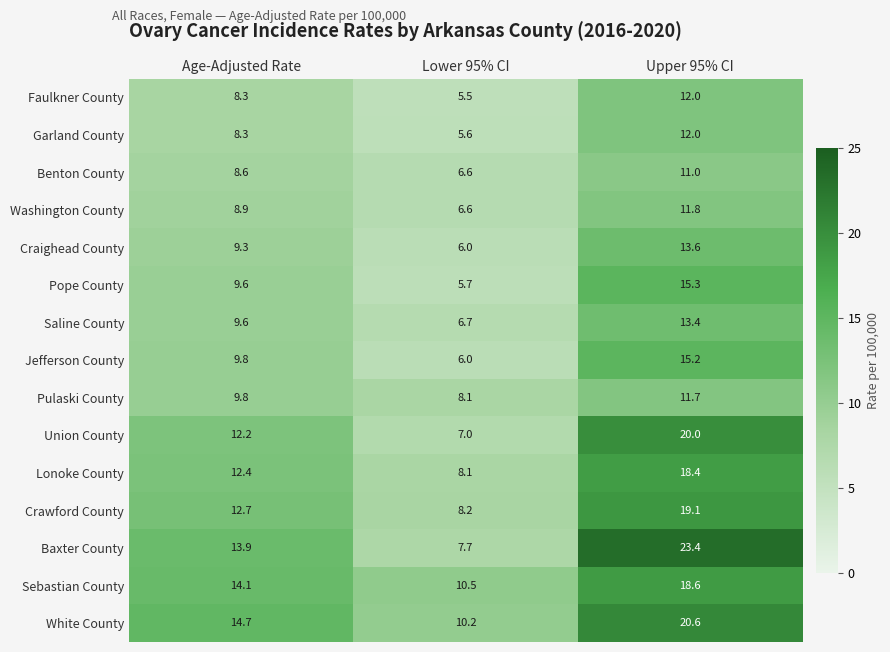

True or false: Garland County has a value of 20.1 at Upper 95% CI.

False